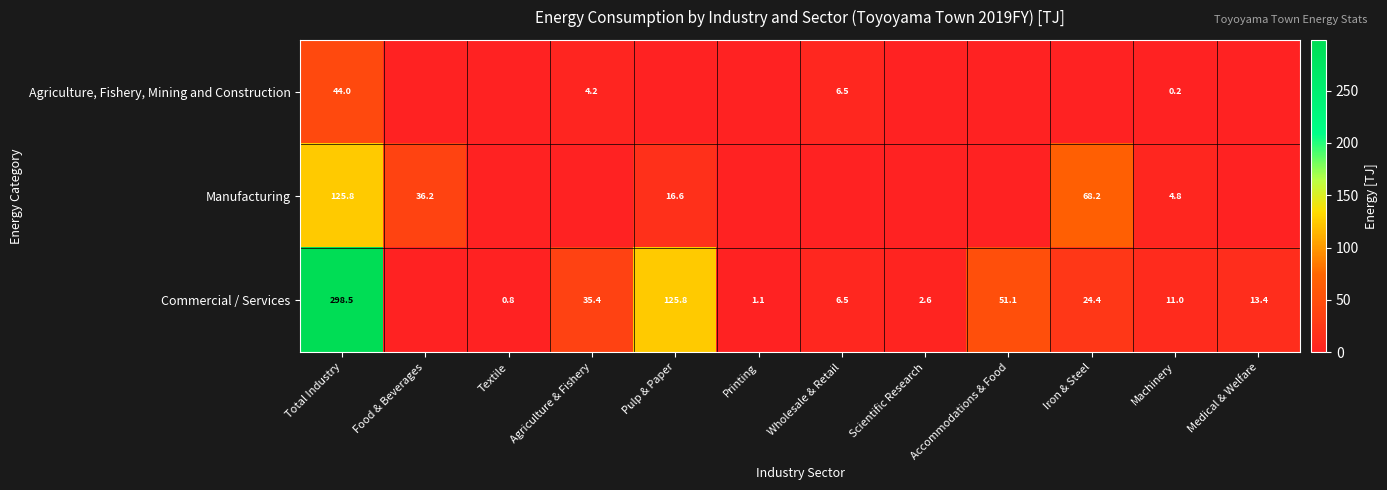

What is the total value across all series at Machinery?

16.0